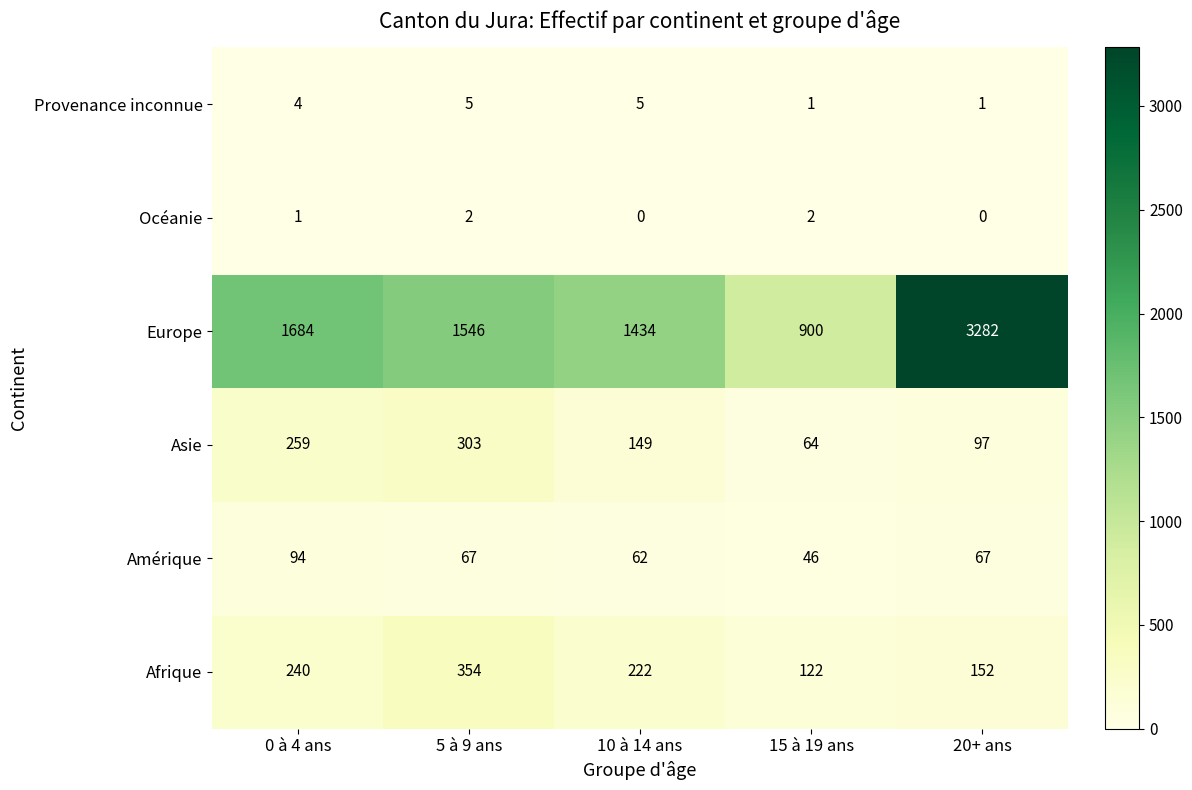

How many categories are shown in the chart?

5